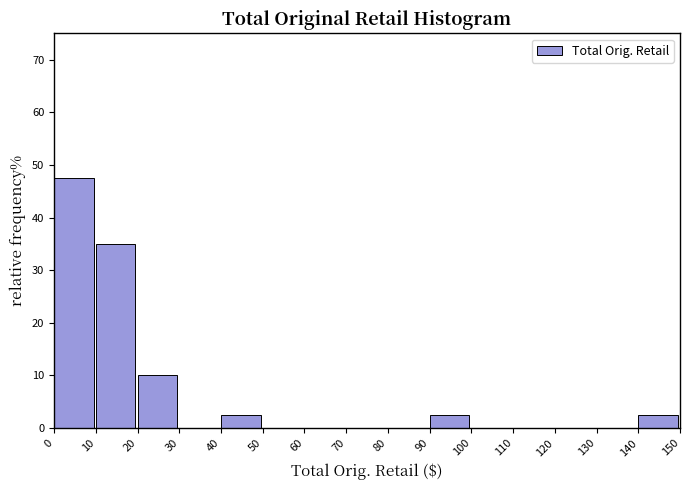

Reading left to right, list every bar in this chart as the range it spans on the x-axis followed by its height. The values are not printed on the chart, so give them approximately, as read against the axis.

0 to 10: 48
10 to 20: 35
20 to 30: 10
30 to 40: 0
40 to 50: 3
50 to 60: 0
60 to 70: 0
70 to 80: 0
80 to 90: 0
90 to 100: 3
100 to 110: 0
110 to 120: 0
120 to 130: 0
130 to 140: 0
140 to 150: 3